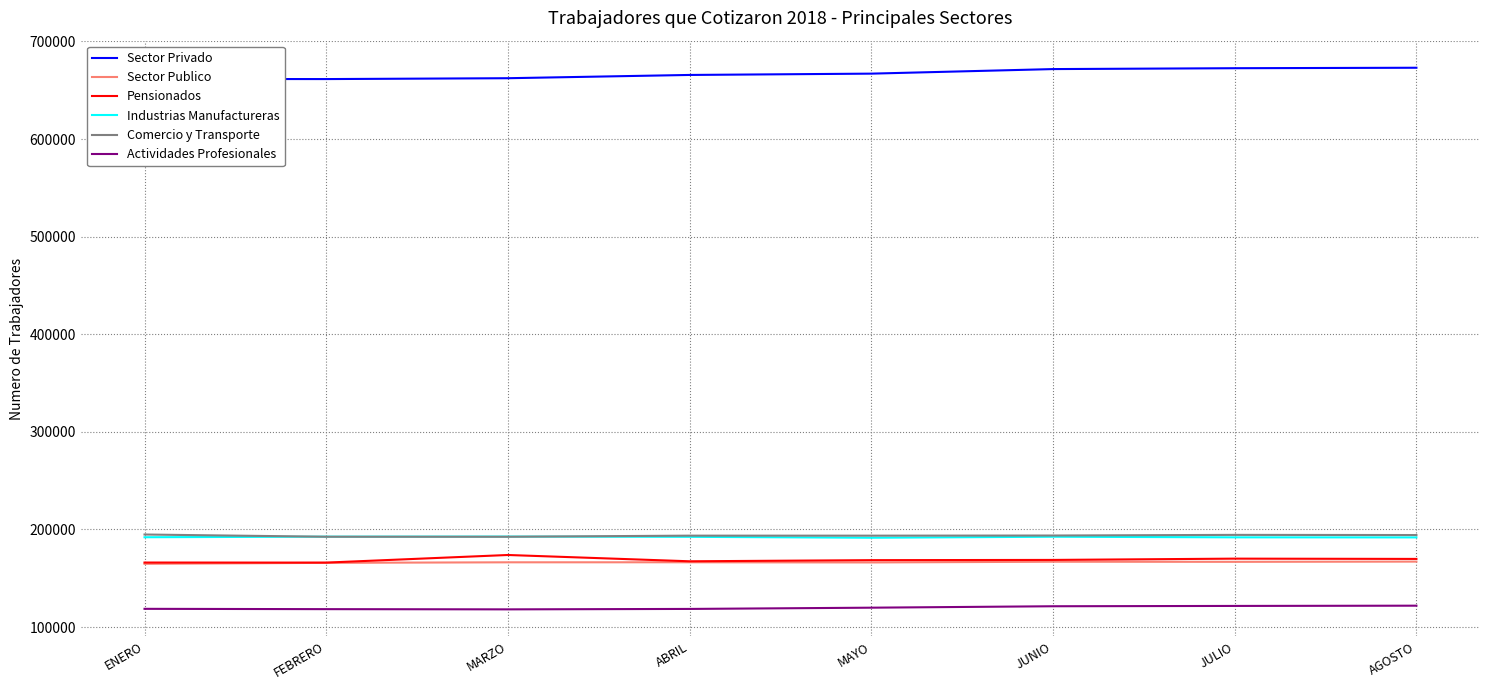

What is the total value across all series at AGOSTO?

1518087